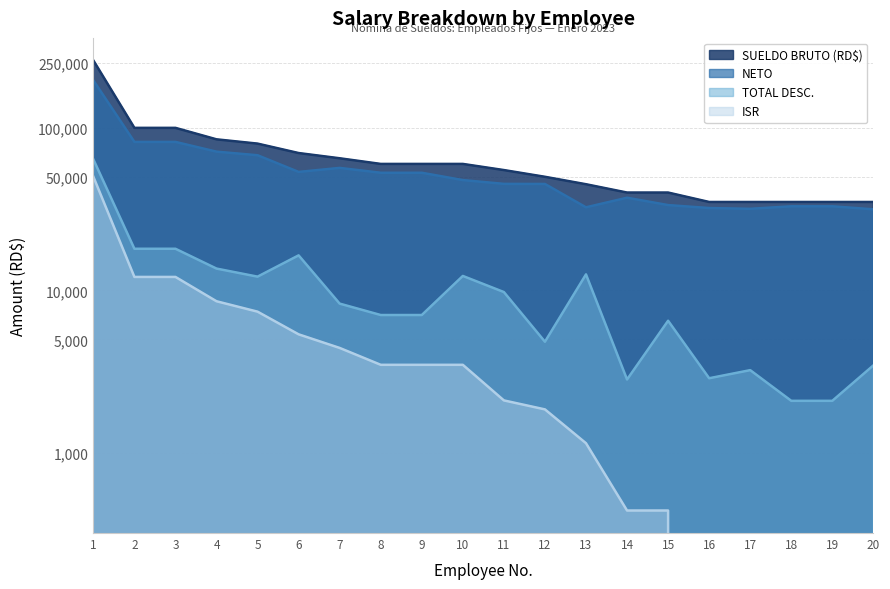

Reading left to right, extract all data points from this chart.

SUELDO BRUTO (RD$): 1=260000.0	2=100000.0	3=100000.0	4=85000.0	5=80000.0	6=70000.0	7=65000.0	8=60000.0	9=60000.0	10=60000.0	11=55000.0	12=50000.0	13=45000.0	14=40000.0	15=40000.0	16=35000.0	17=35000.0	18=35000.0	19=35000.0	20=35000.0
ISR: 1=50103.4	2=12105.4	3=12105.4	4=8577.1	5=7400.9	6=5368.4	7=4427.6	8=3486.7	9=3486.7	10=3486.7	11=2105.9	12=1854.0	13=1148.3	14=442.6	15=442.6	16=0.0	17=0.0	18=0.0	19=0.0	20=0.0
TOTAL DESC.: 1=64046.6	2=18040.4	3=18040.4	4=13625.6	5=12153.9	6=16430.5	7=8294.0	8=7057.6	9=7057.6	10=12275.5	11=9771.4	12=4834.0	13=12551.8	14=2831.7	15=6508.4	16=2882.5	17=3232.5	18=2093.5	19=2093.5	20=3458.5
NETO: 1=195953.4	2=81959.6	3=81959.6	4=71374.4	5=67846.1	6=53569.6	7=56705.9	8=52942.3	9=52942.3	10=47724.5	11=45228.6	12=45166.0	13=32448.2	14=37168.3	15=33491.6	16=32117.5	17=31767.5	18=32906.5	19=32906.5	20=31541.5